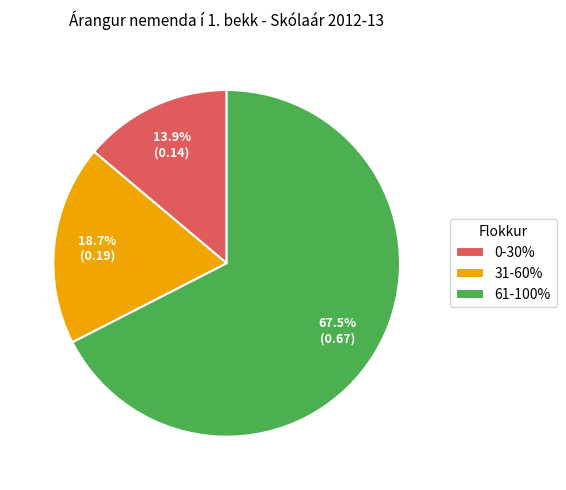

Does 31-60% represent more than half of the total?

No